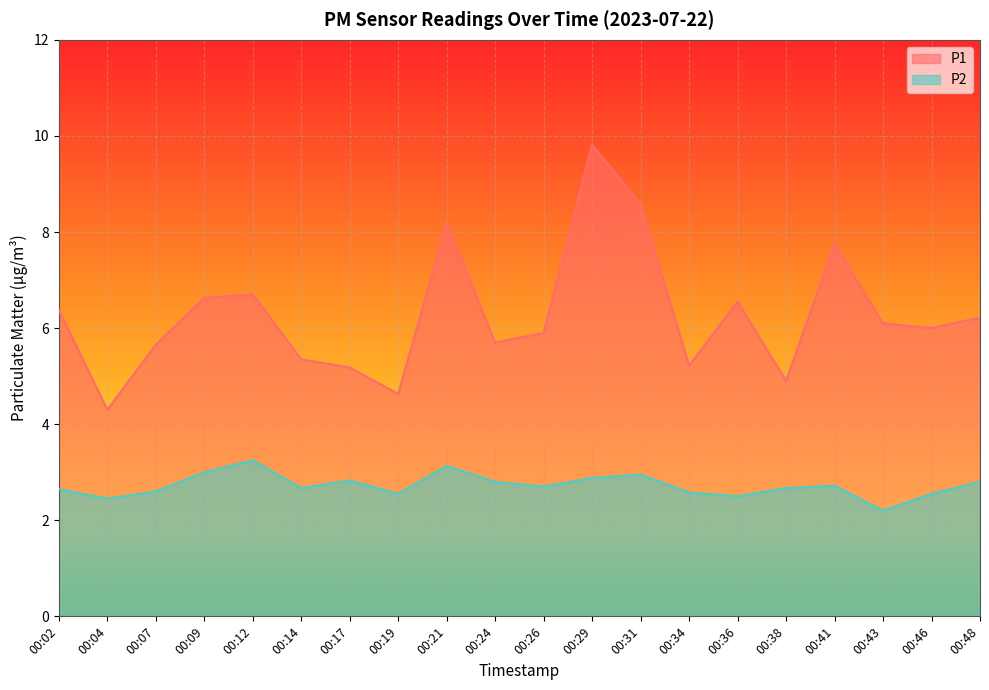

True or false: P1 has more than 1 points higher than both neighbors.

True